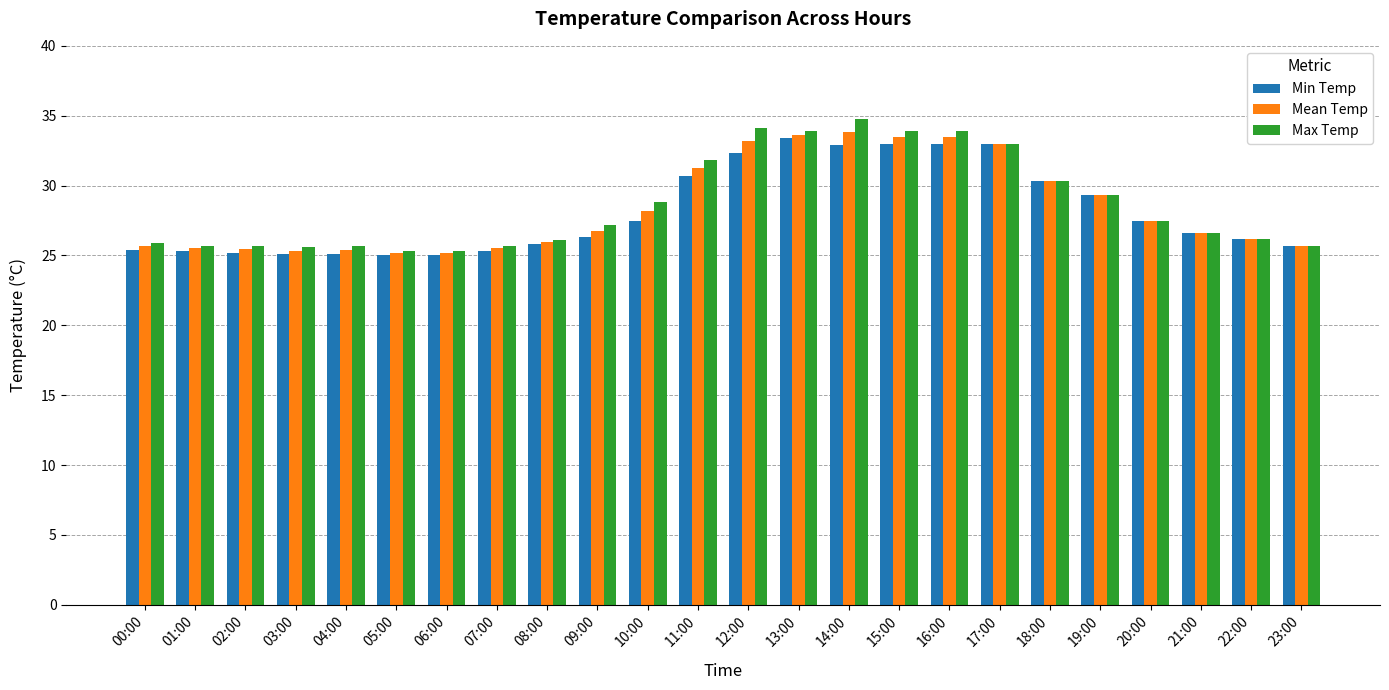

What is the difference between the Min Temp values at 00:00 and 11:00?

5.3